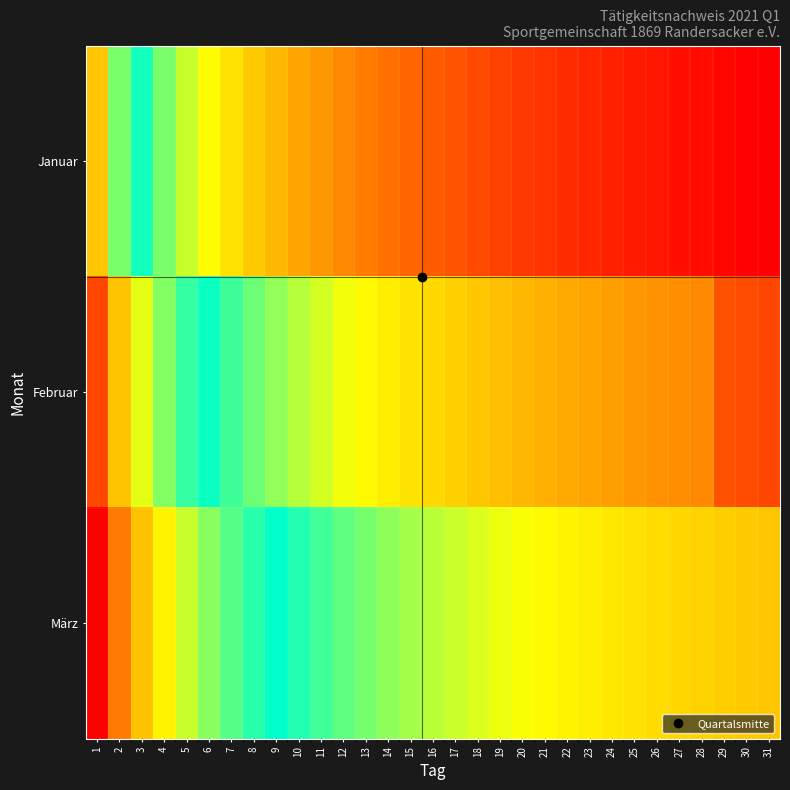

Which category has the highest value across all series?

1